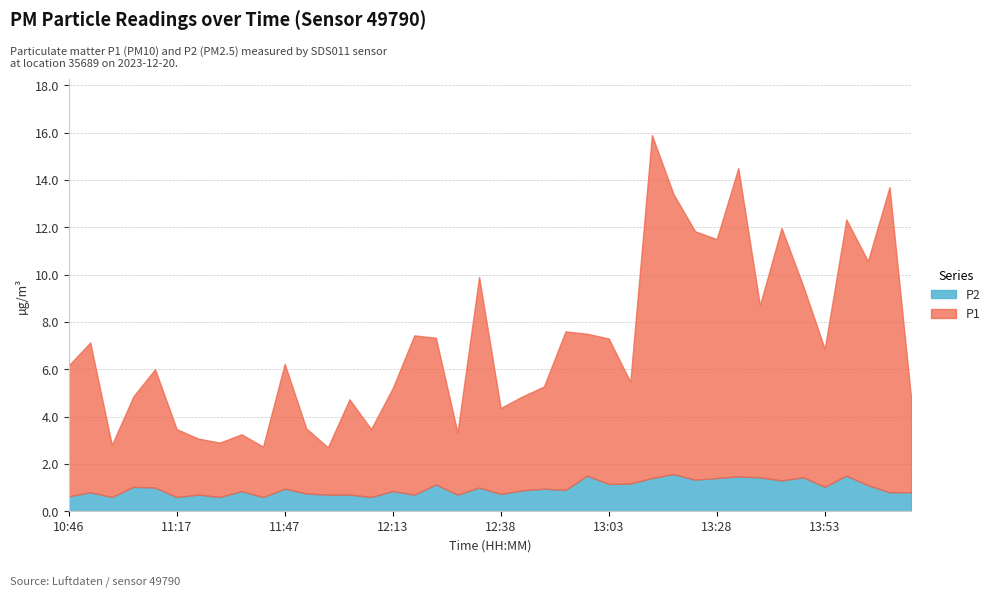

The P1 series shows 2.8 at 11:12. True or false?

False